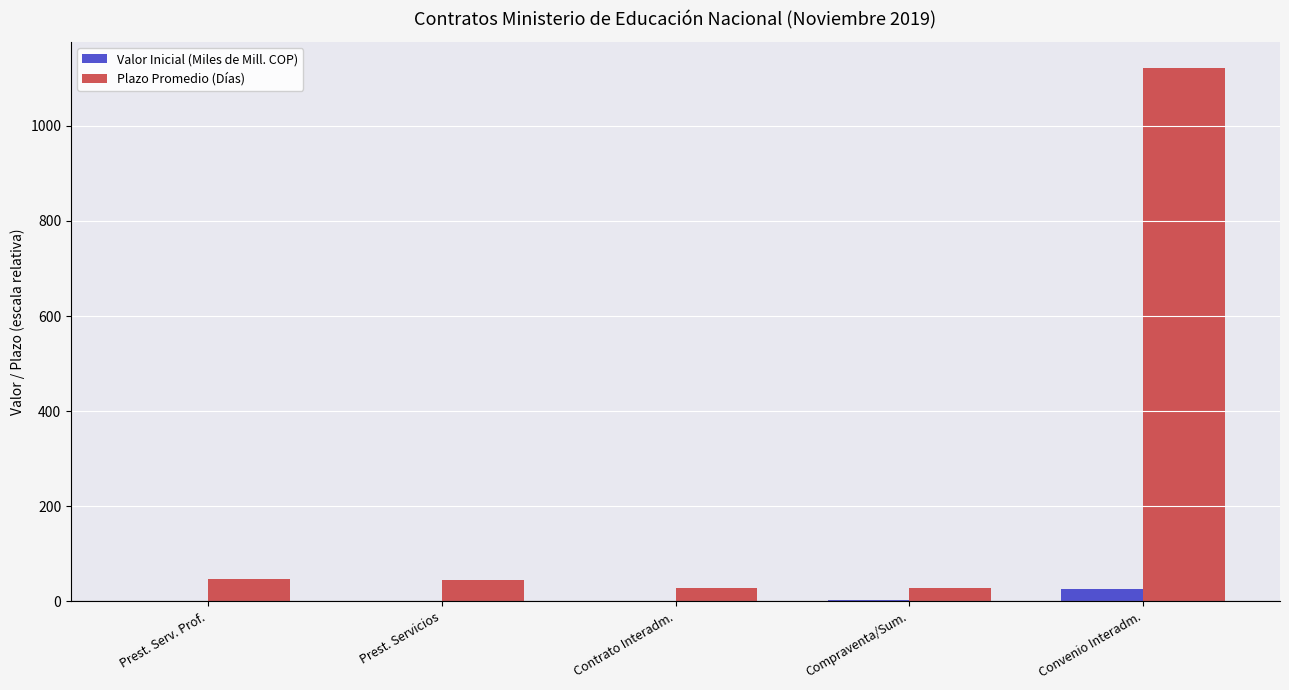

What is the total value across all series at Convenio Interadm.?

1147.2